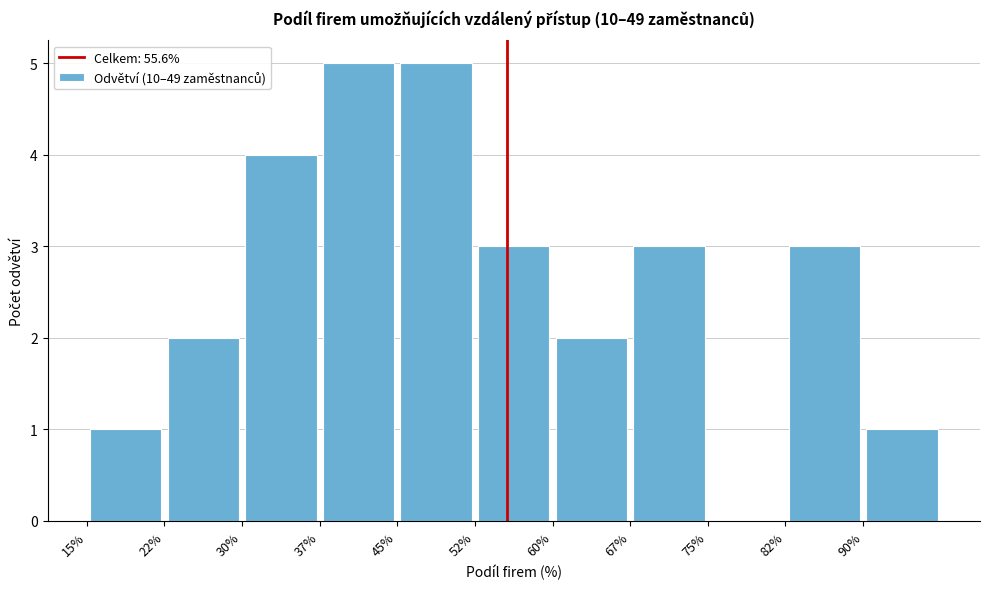

How tall is the bar that spans 30.0 to 37.5 on the x-axis? Neither the bar edges nor the heights are printed on the chart, so give them approximately, as read against the axes.

4